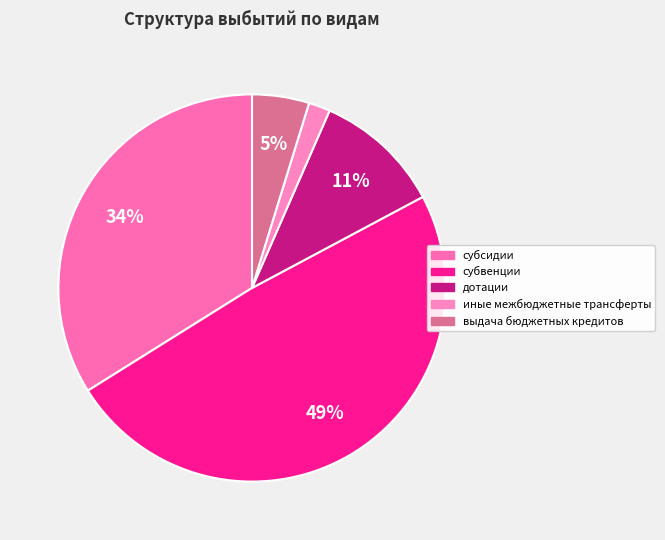

True or false: субсидии accounts for 34% of the total.

True